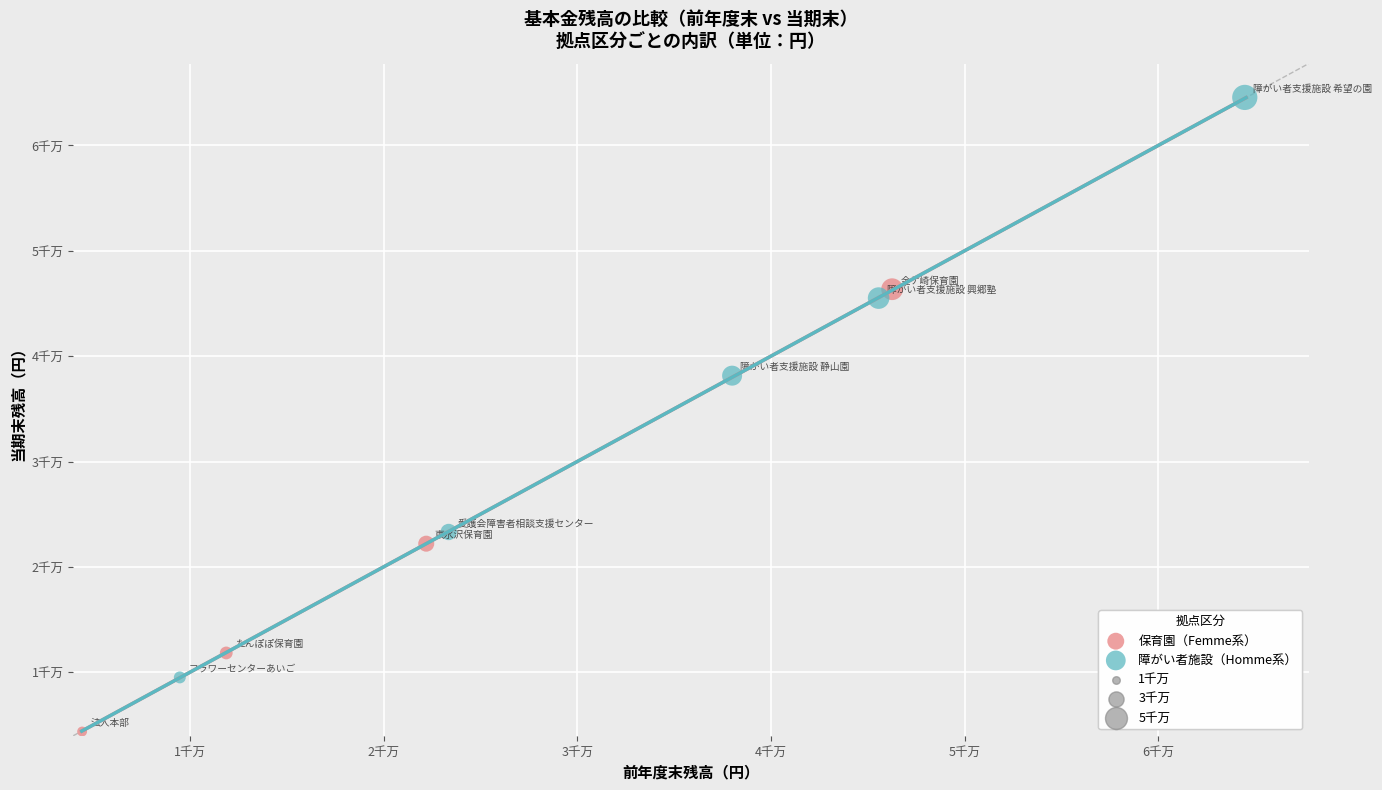

Which series has the largest Y range (max minus min)?

障がい者施設（Homme系）